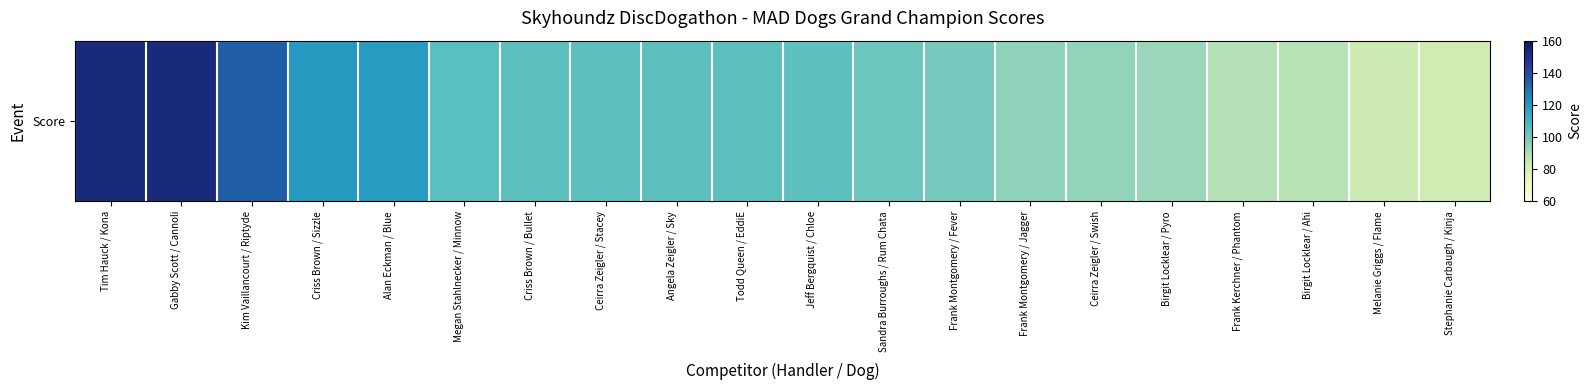

Reading left to right, what are all the values shown in this chart?

152.2	152.2	134.8	119.8	118.8	105.0	104.5	104.5	104.5	104.2	104.0	101.2	99.2	95.0	94.0	93.0	88.2	88.0	83.0	82.0